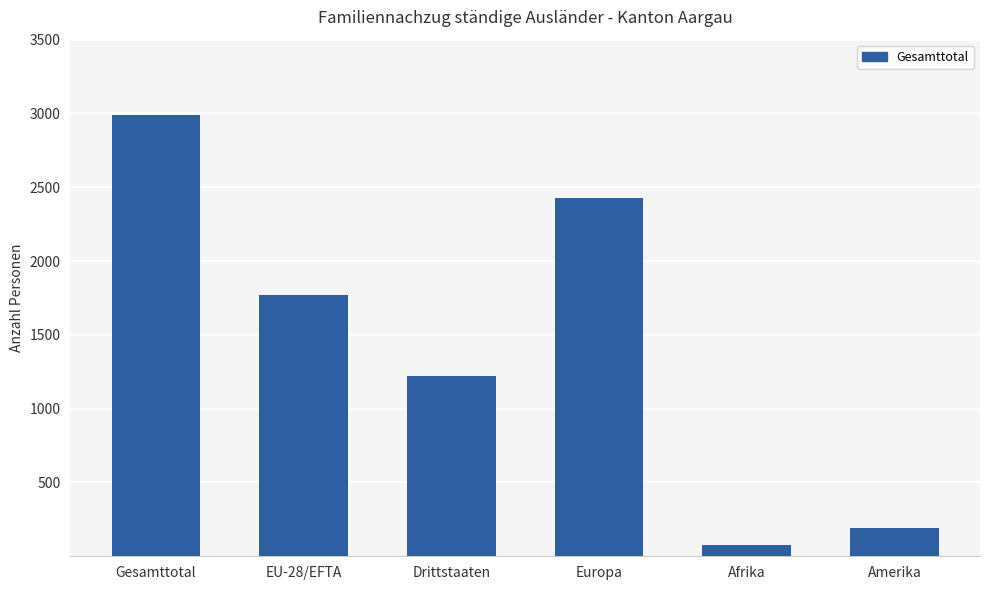

Rank the categories by value from highest to lowest.

Gesamttotal, Europa, EU-28/EFTA, Drittstaaten, Amerika, Afrika